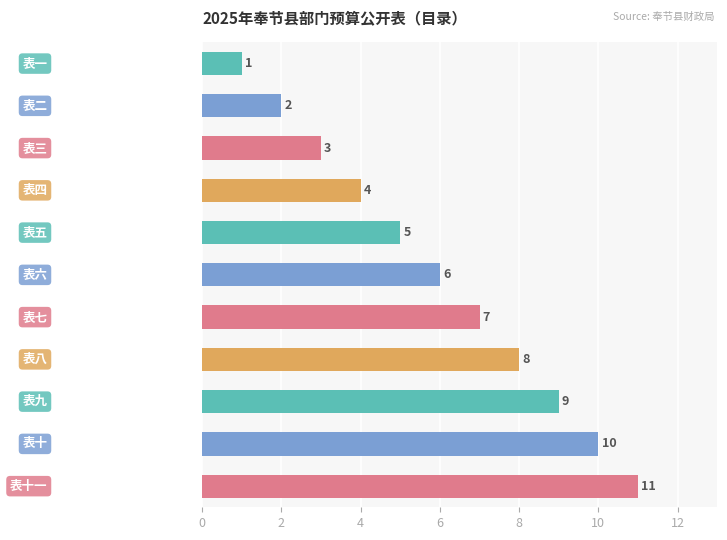

What is the value of the 9th bar from the top?

9